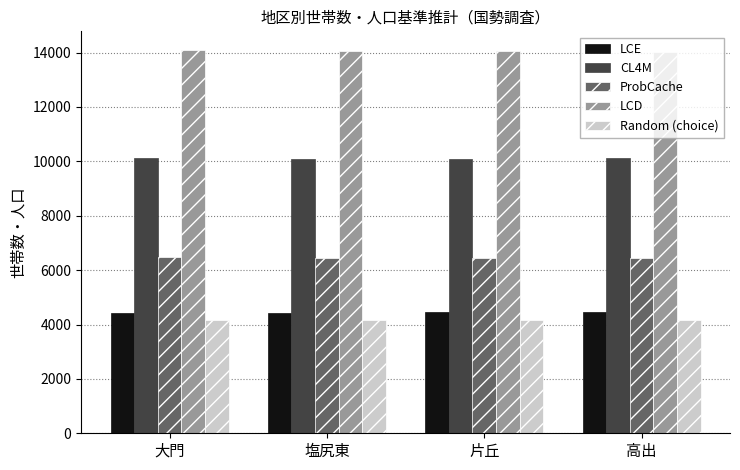

At 片丘, list the series in order from largest to smallest.

LCD, CL4M, ProbCache, LCE, Random (choice)